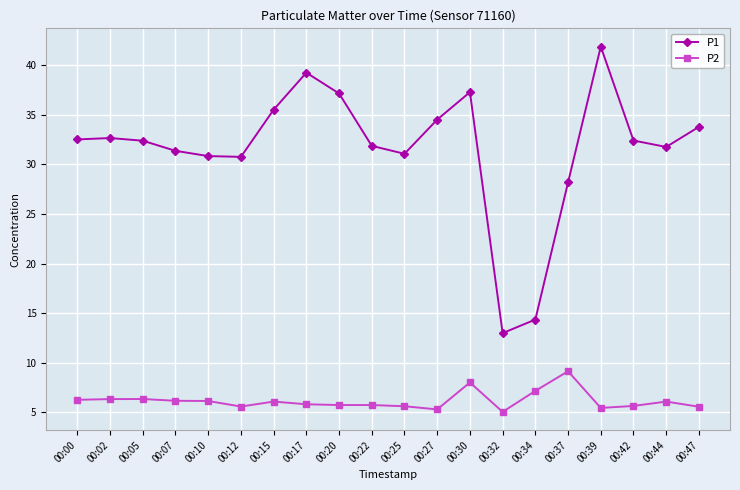

How many values in the P2 series exceed 6?

10